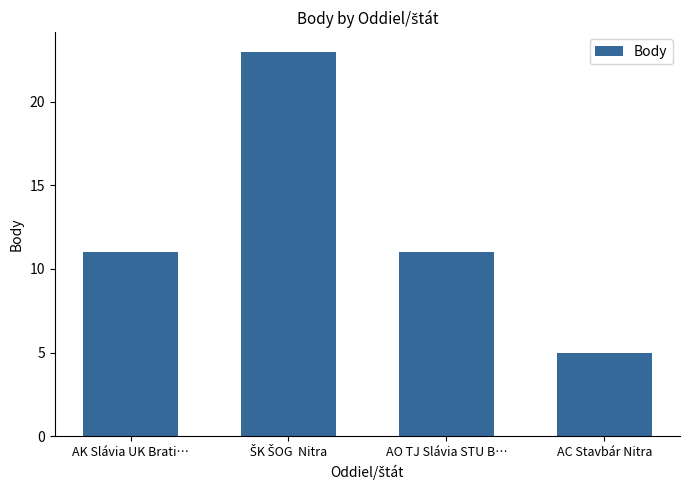

Which category has the lowest value across all series?

AC Stavbár Nitra